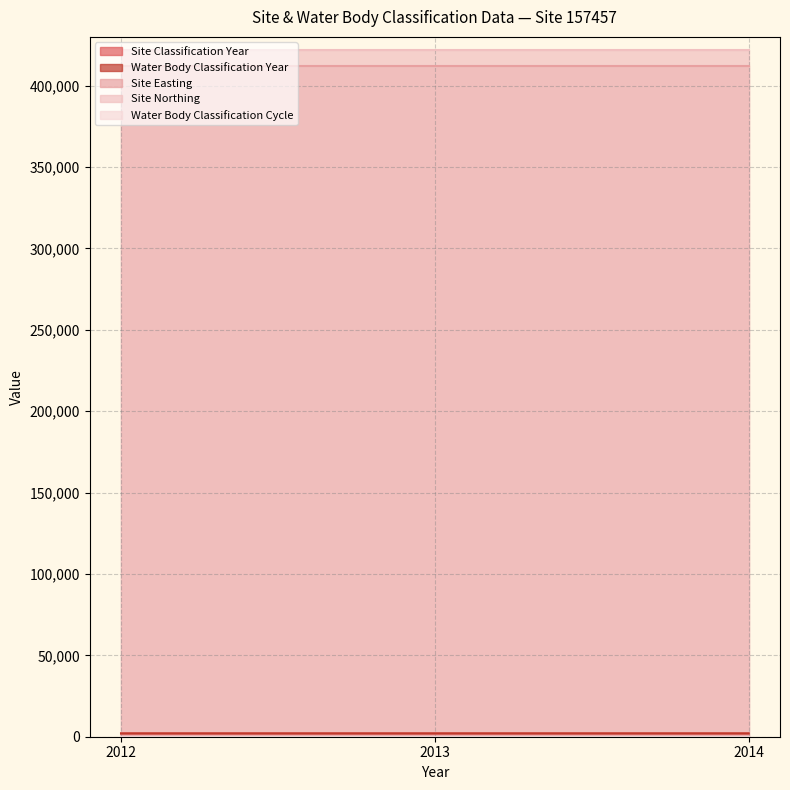

Reading left to right, extract all data points from this chart.

Site Classification Year: 2012=2012	2013=2013	2014=2014
Water Body Classification Year: 2012=2012	2013=2013	2014=2014
Site Easting: 2012=412388	2013=412388	2014=412388
Site Northing: 2012=422071	2013=422071	2014=422071
Water Body Classification Cycle: 2012=1	2013=1	2014=1